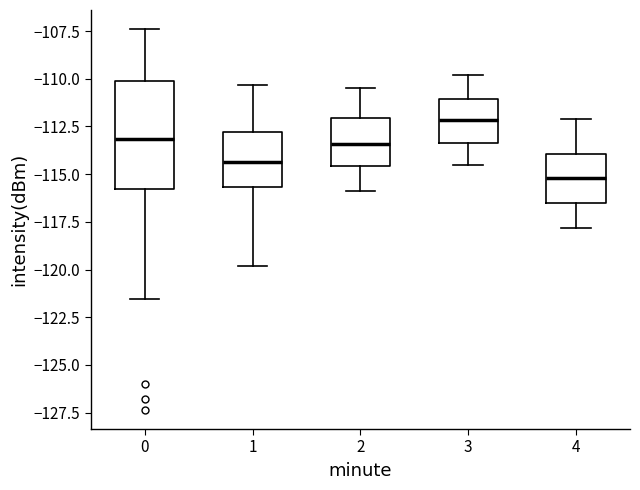

Reading left to right, transcribe this box plot: for each box, give where its median line is, the range the box spans, and where its two whiskers end, as read against the y-axis. The values are not printed on the chart, so give them approximately, as read against the axis.

0: median -113.0, box -116.0 to -110.0, whiskers -121.5 to -107.5
1: median -114.5, box -115.5 to -113.0, whiskers -120.0 to -110.5
2: median -113.5, box -114.5 to -112.0, whiskers -116.0 to -110.5
3: median -112.0, box -113.5 to -111.0, whiskers -114.5 to -110.0
4: median -115.0, box -116.5 to -114.0, whiskers -118.0 to -112.0